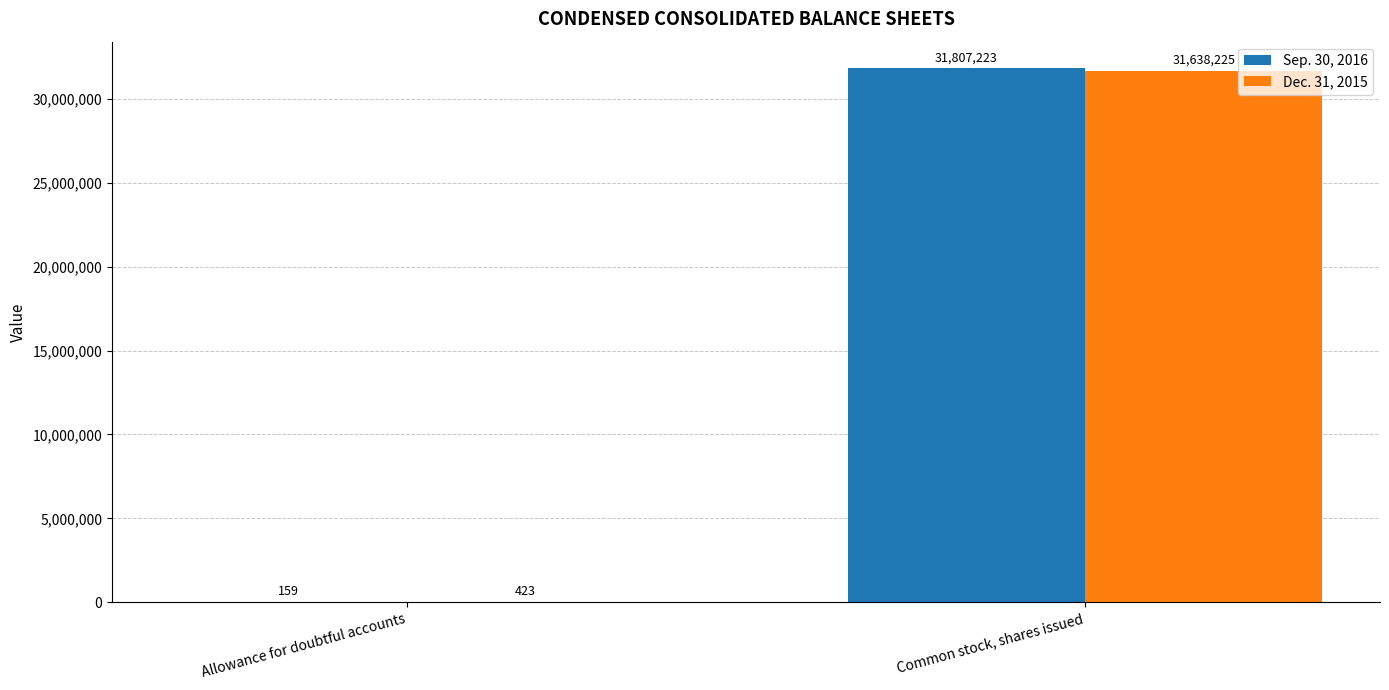

Reading right to left, extract all data points from this chart.

Sep. 30, 2016: Common stock, shares issued=31807223	Allowance for doubtful accounts=159
Dec. 31, 2015: Common stock, shares issued=31638225	Allowance for doubtful accounts=423